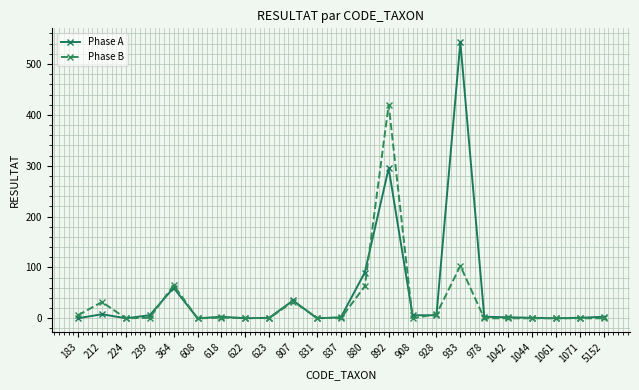

At which category is the sum across all series the highest?

892